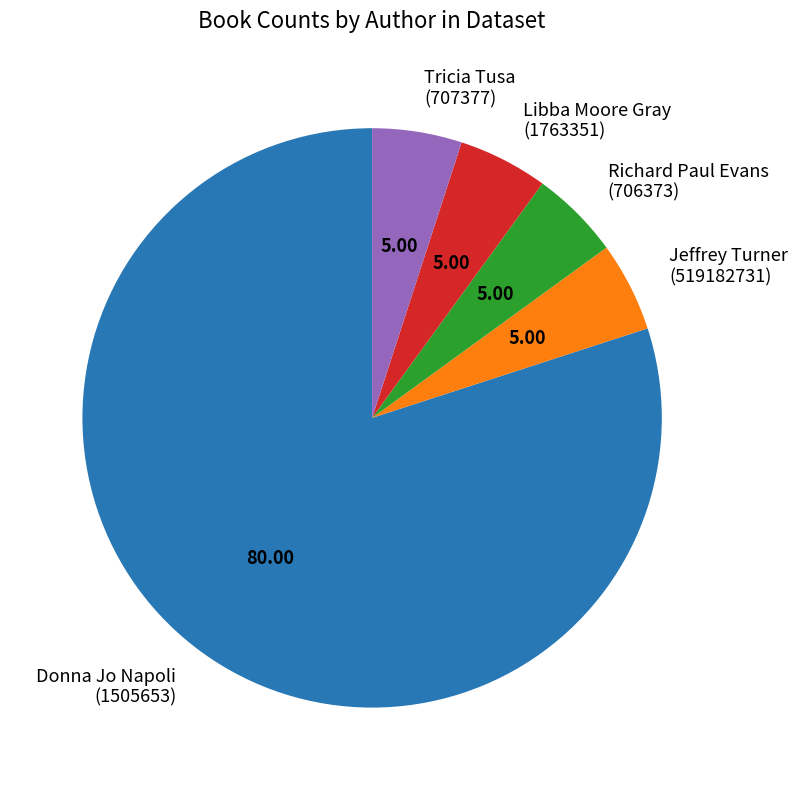

Is there any slice that represents more than half of the pie?

Yes